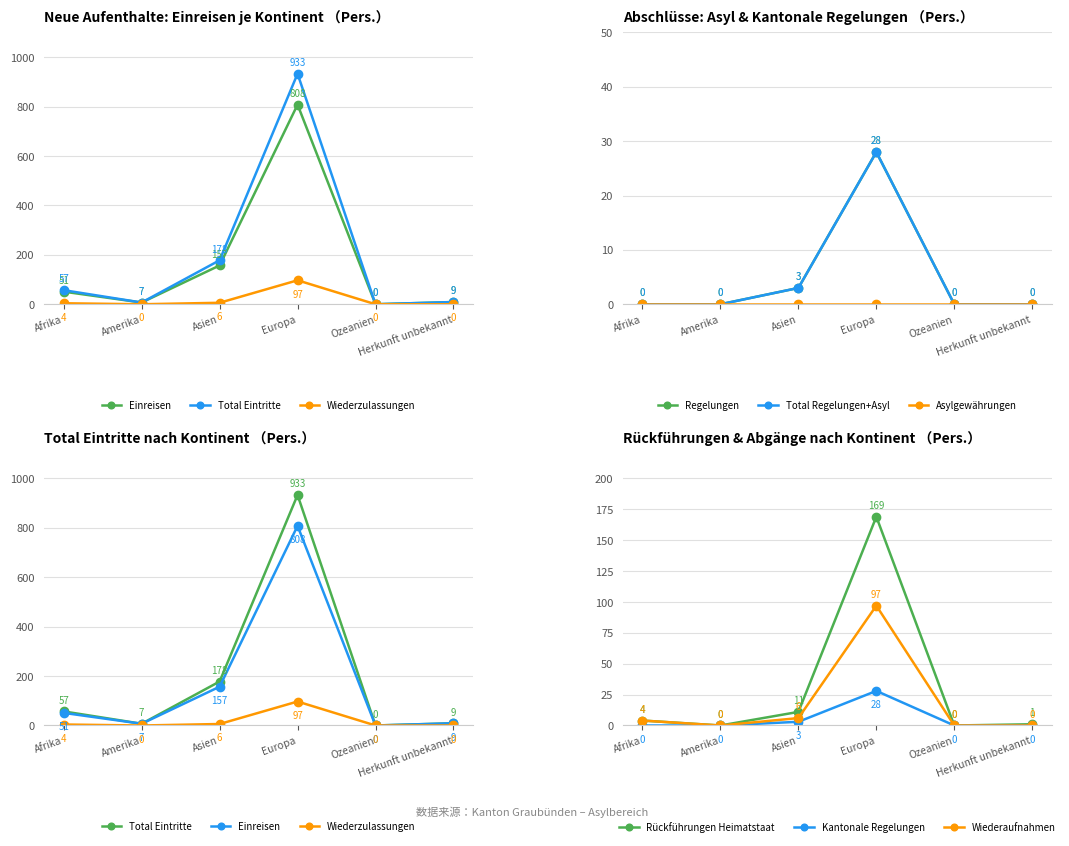

What is the maximum value shown in the chart?

933